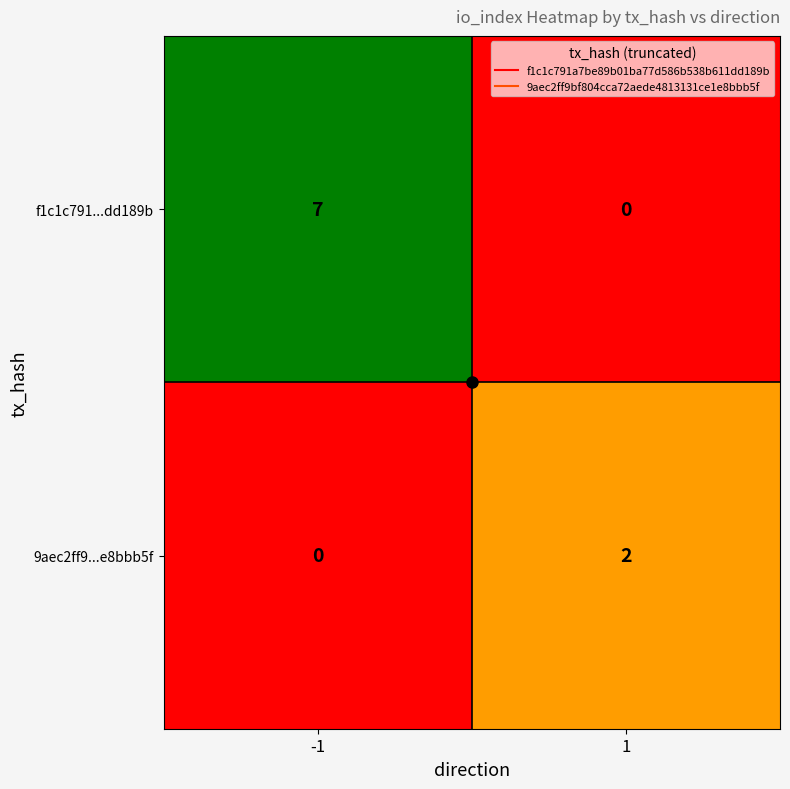

What is the sum of the f1c1c791...dd189b values at 1 and -1?

7